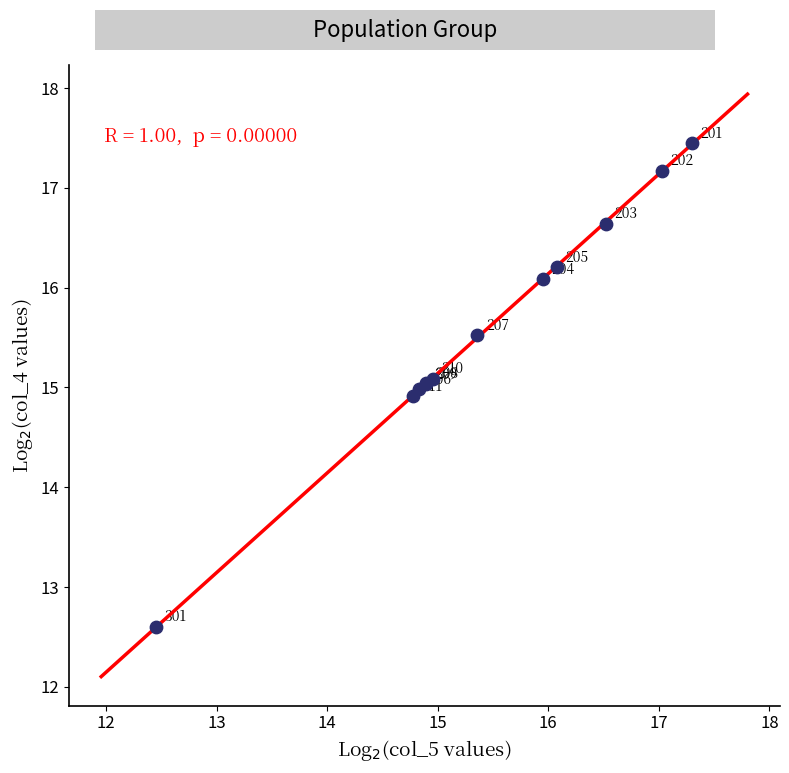

What Y value in the scatter plot is closest to 15?

15.0